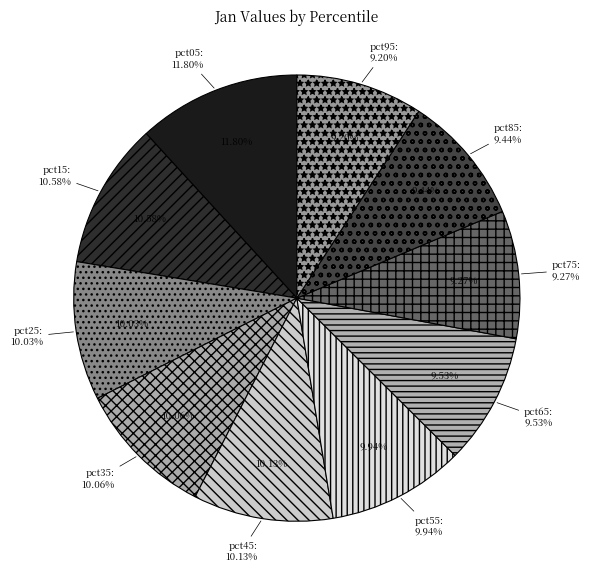

What is the ratio of the value at pct05 to the value at pct75?

1.3